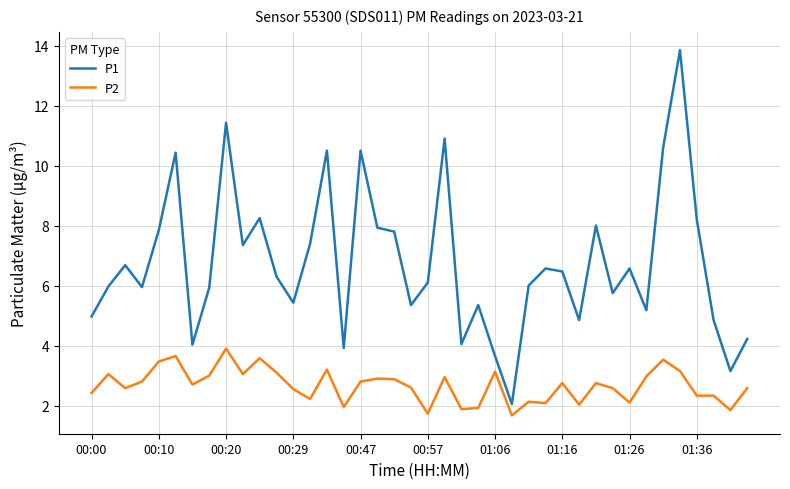

What is the difference between the second highest and minimum values in the P1 series?

9.4